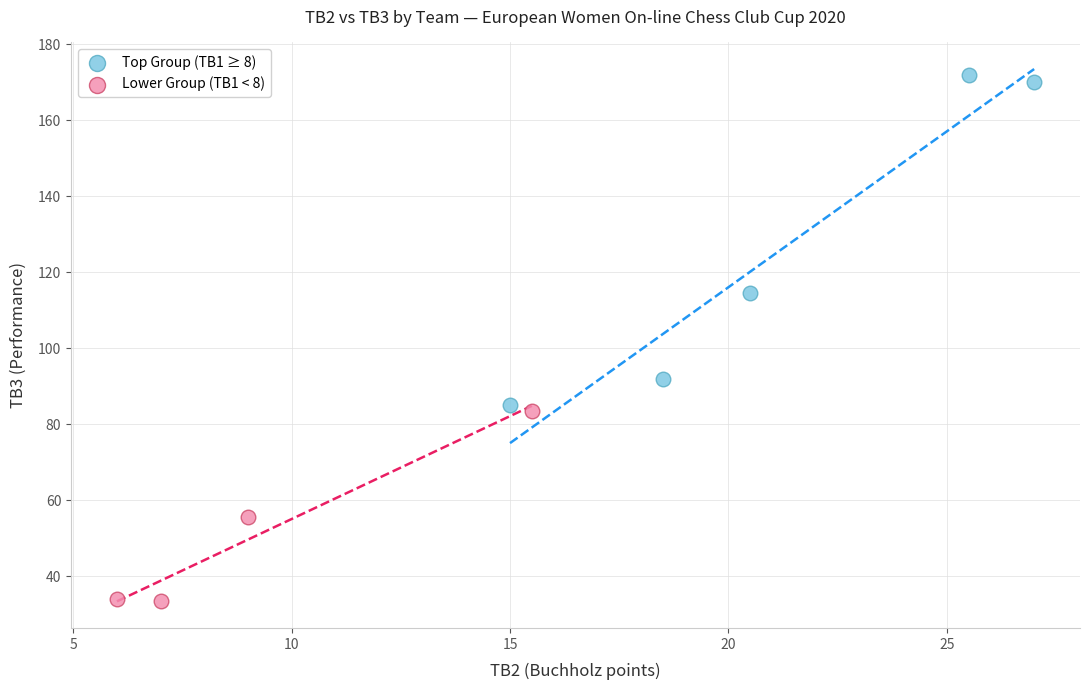

Which series contains the lowest Y value?

Lower Group (TB1 < 8)